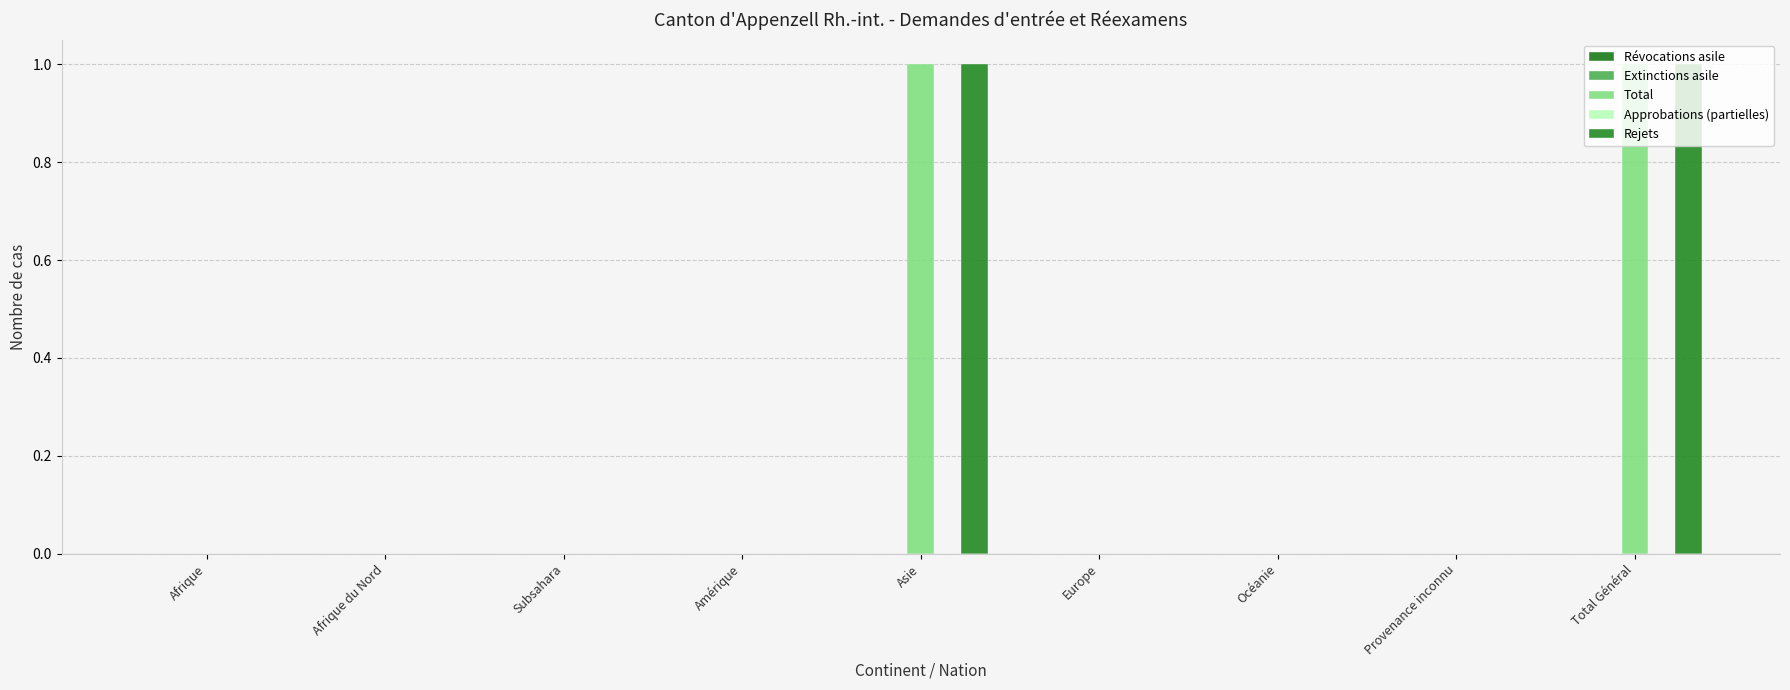

What is the sum of the Rejets values at Total Général and Subsahara?

1